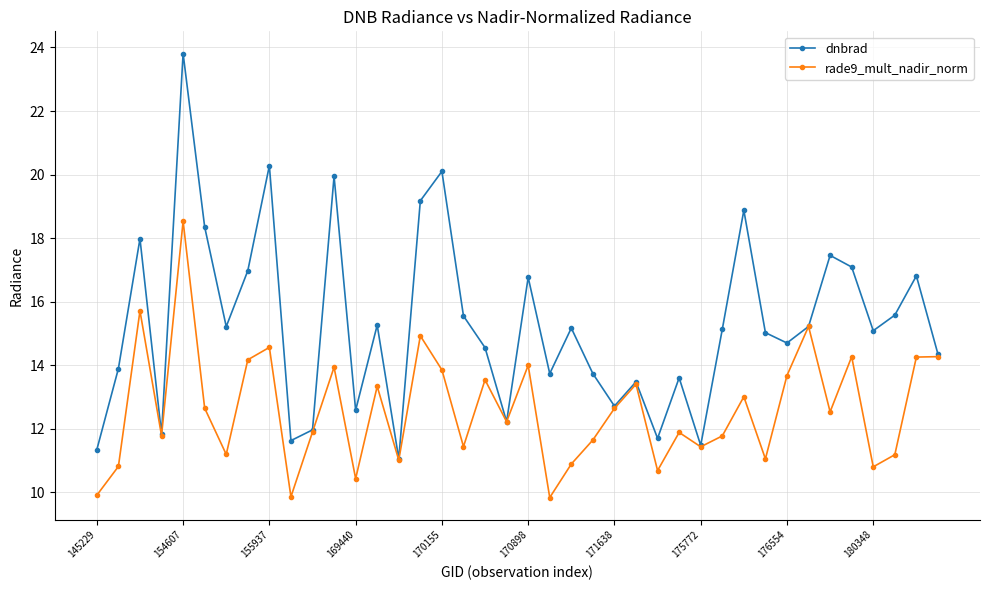

What is the sum of all dnbrad values?

611.6